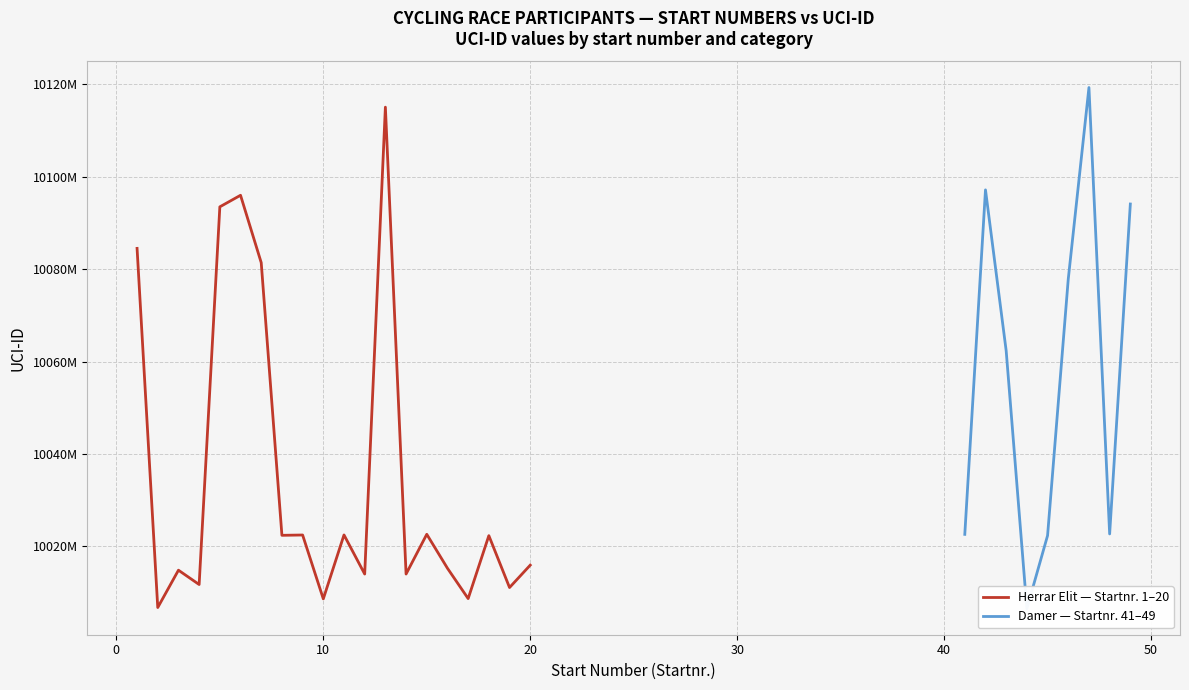

How many data points are less than 10022295129?

10